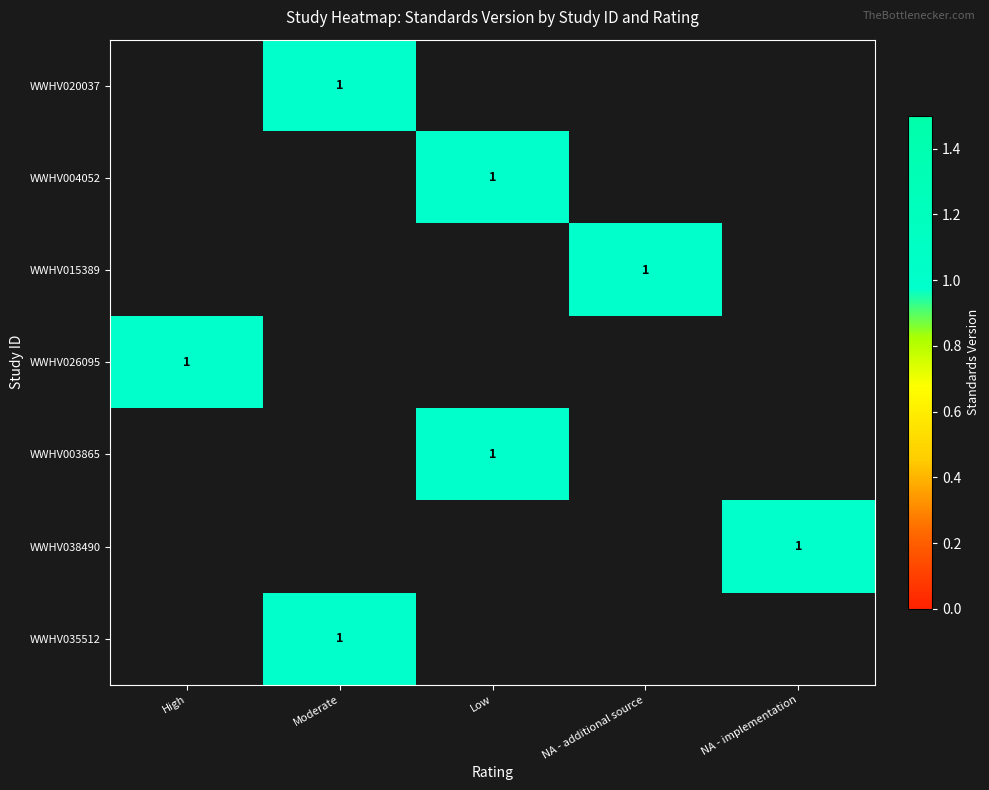

List the series in order of their peak value, highest first.

WWHV020037, WWHV004052, WWHV015389, WWHV026095, WWHV003865, WWHV038490, WWHV035512